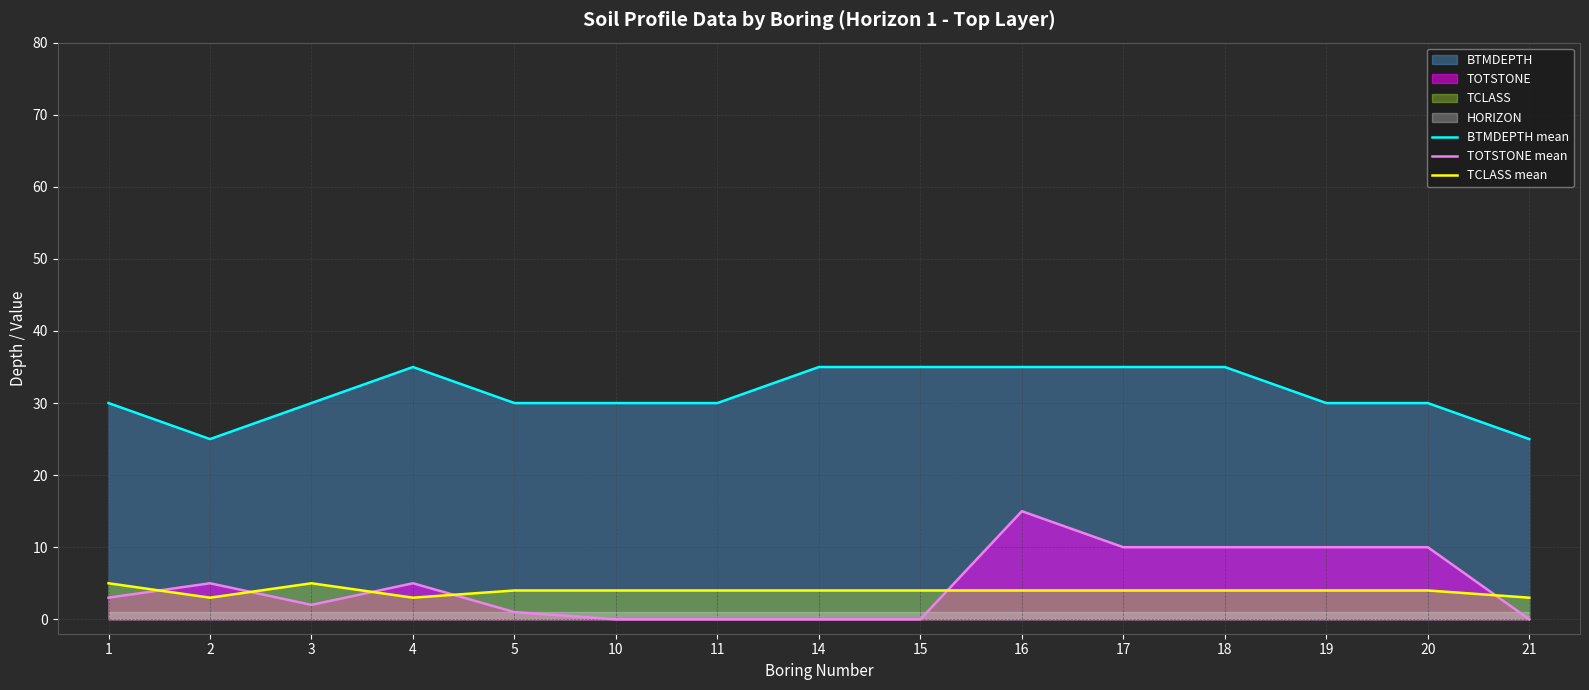

List the labels in order of TCLASS mean value, largest first.

1, 3, 5, 10, 11, 14, 15, 16, 17, 18, 19, 20, 2, 4, 21